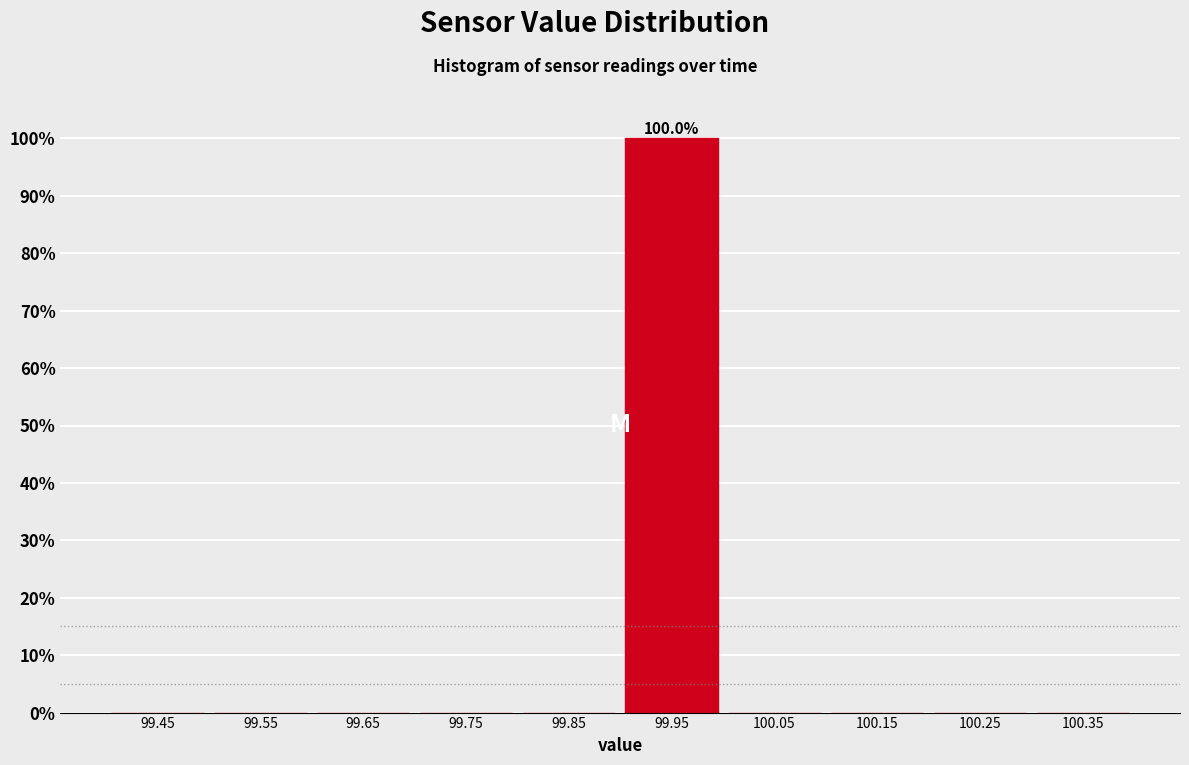

Which range on the x-axis has the tallest bar?

99.9 to 100.0